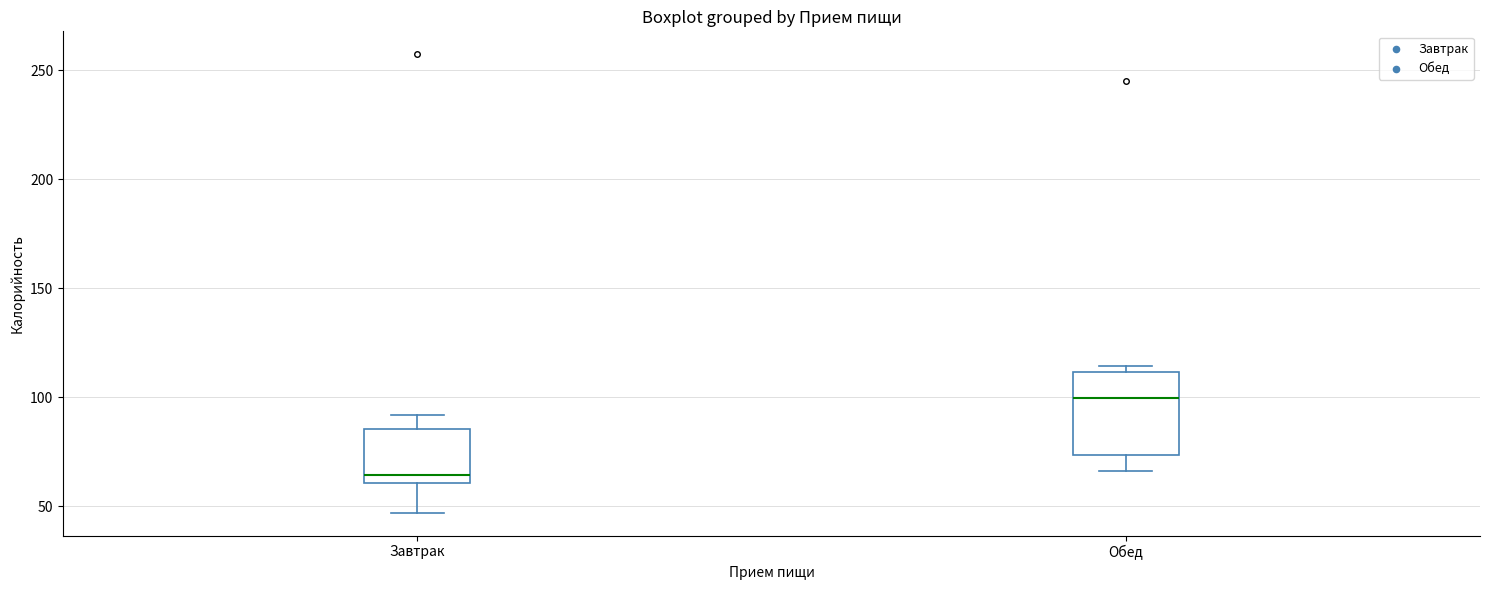

Reading left to right, transcribe this box plot: for each box, give where its median line is, the range the box spans, and where its two whiskers end, as read against the y-axis. The values are not printed on the chart, so give them approximately, as read against the axis.

Завтрак: median 65, box 60 to 85, whiskers 45 to 90
Обед: median 100, box 75 to 110, whiskers 65 to 115